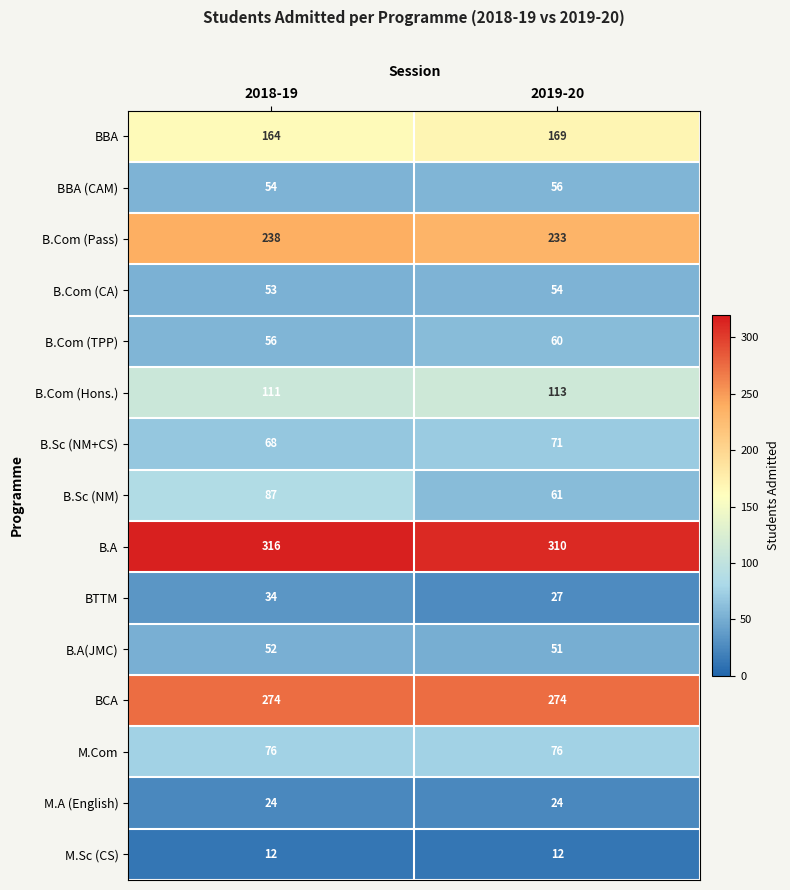

True or false: M.A (English) has a value of 42 at 2018-19.

False